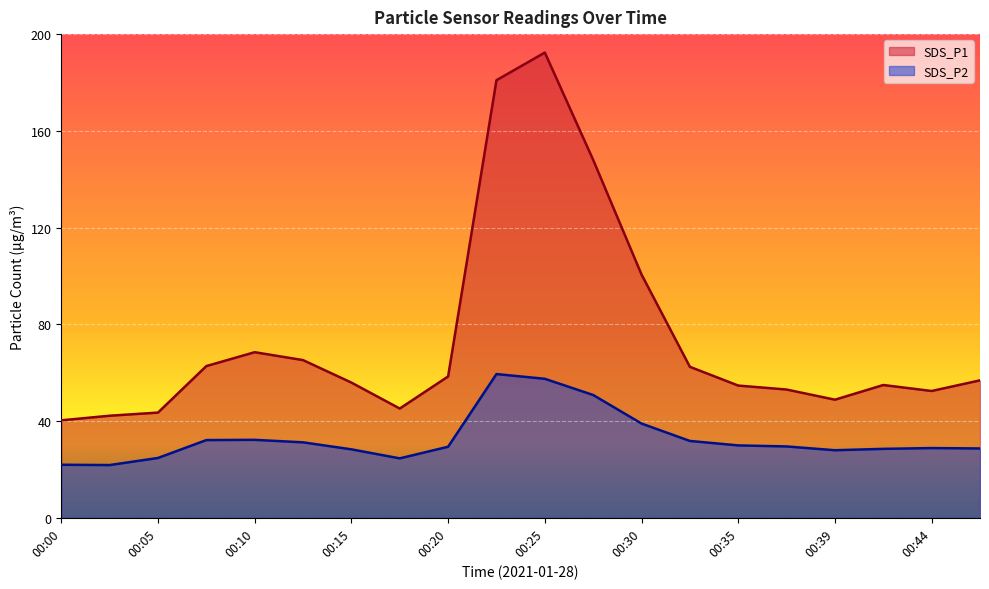

Which series has the largest total across all categories?

SDS_P1